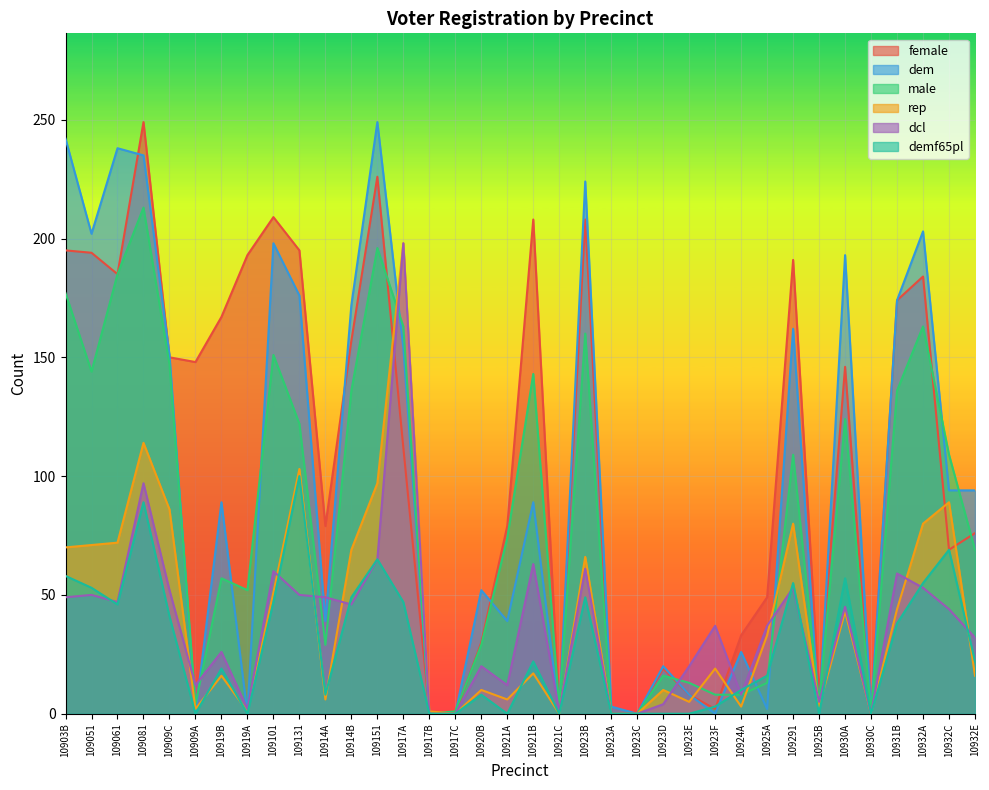

Where does the rep series first go above 19?

10903B